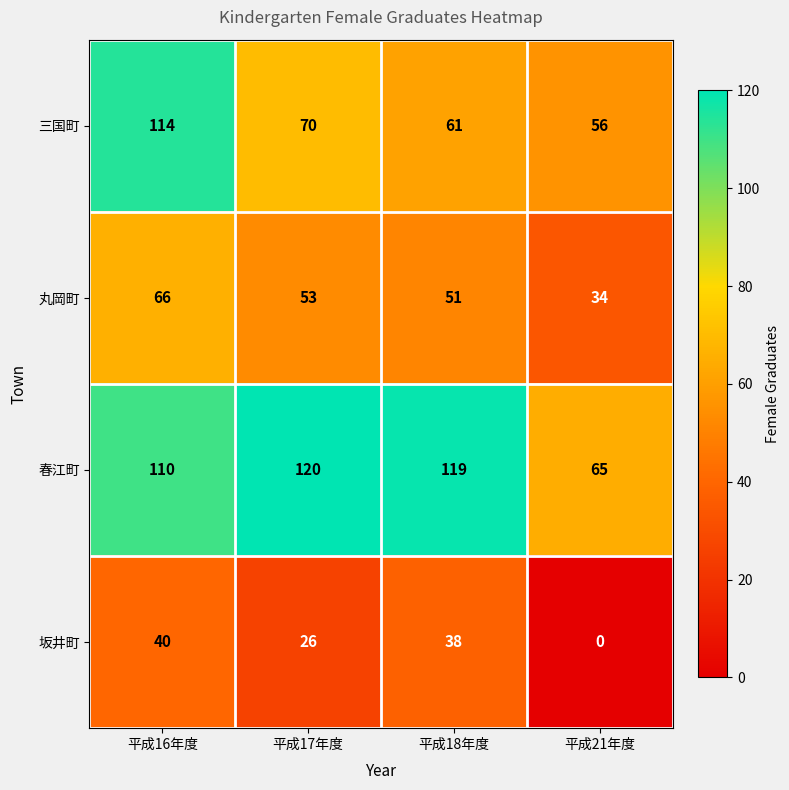

What is the difference between the second highest and minimum values in the 坂井町 series?

38